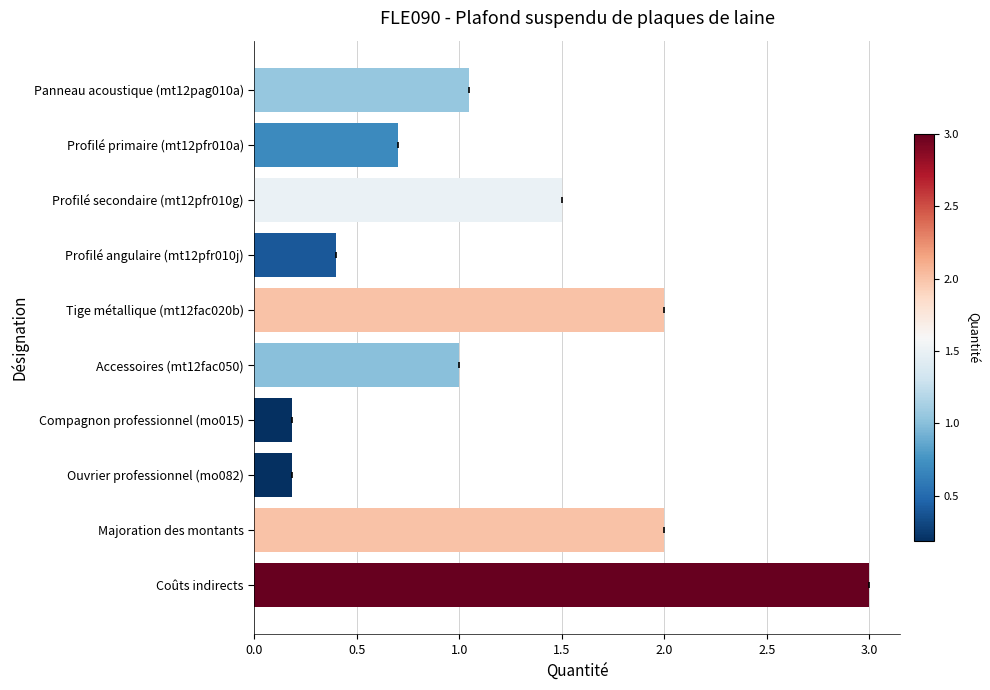

Where is the data nearest to the value 1?

Accessoires (mt12fac050)